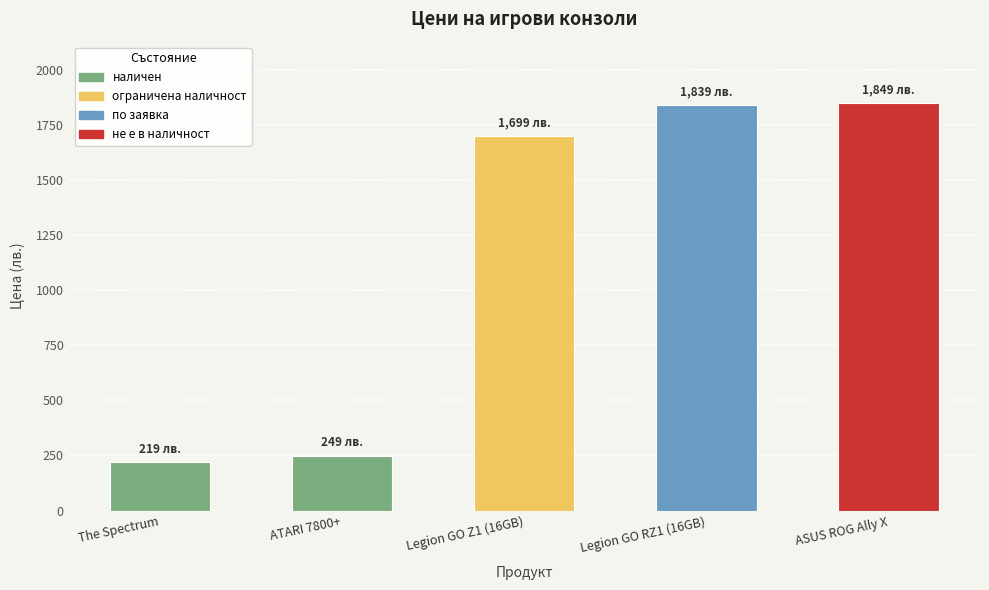

The chart shows a value of 120.8 at The Spectrum. True or false?

False